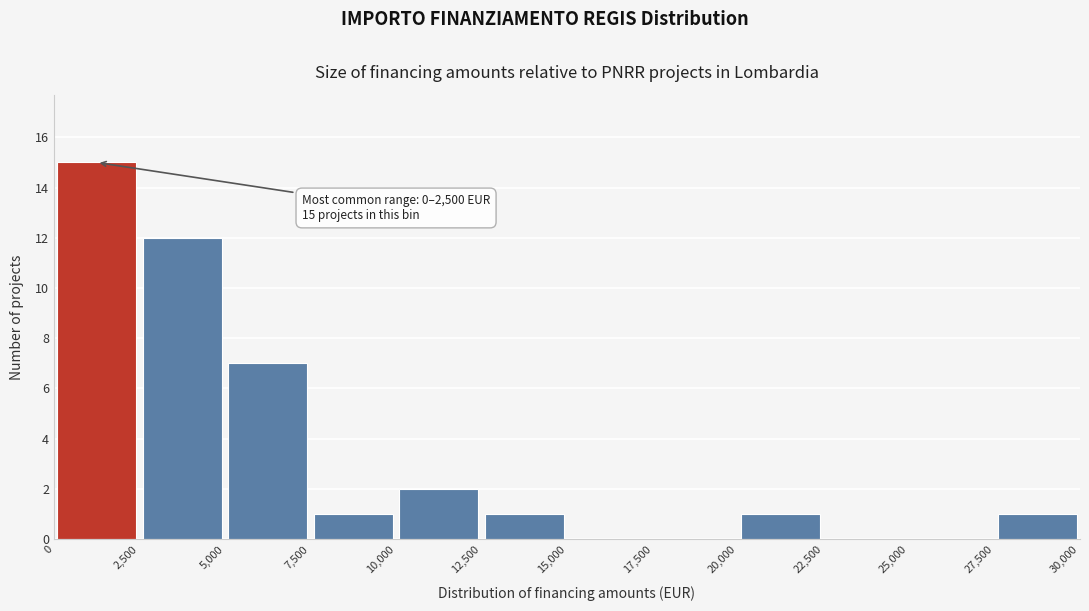

Over which range of the x-axis is the bar tallest?

0 to 2,500